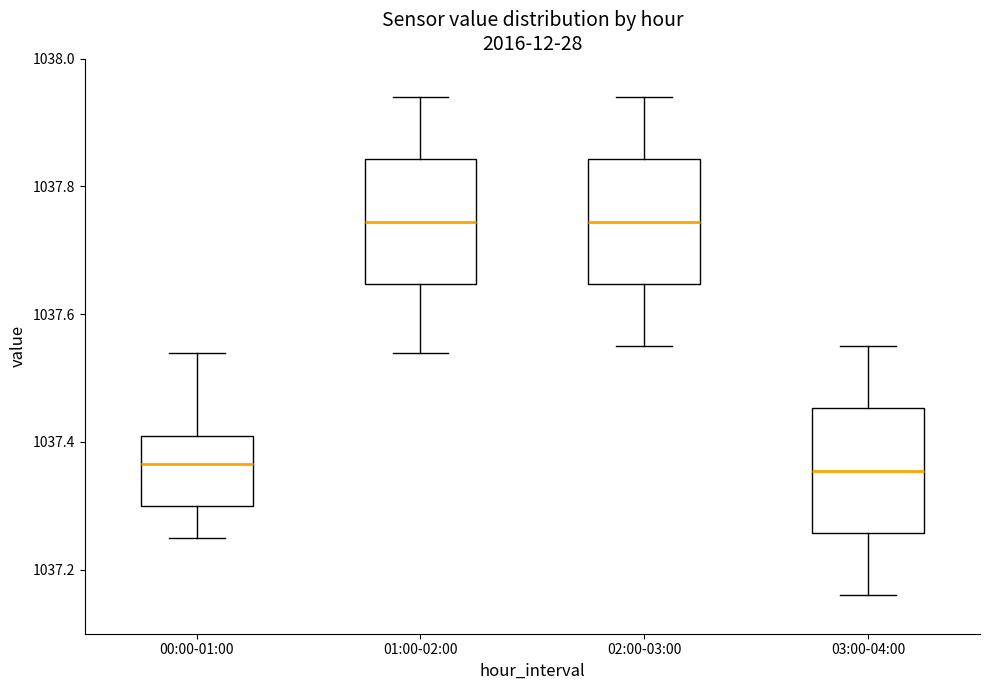

Where does the median line of the box for 03:00-04:00 sit on the y-axis? The values are not printed on the chart, so give them approximately, as read against the axis.

1037.36